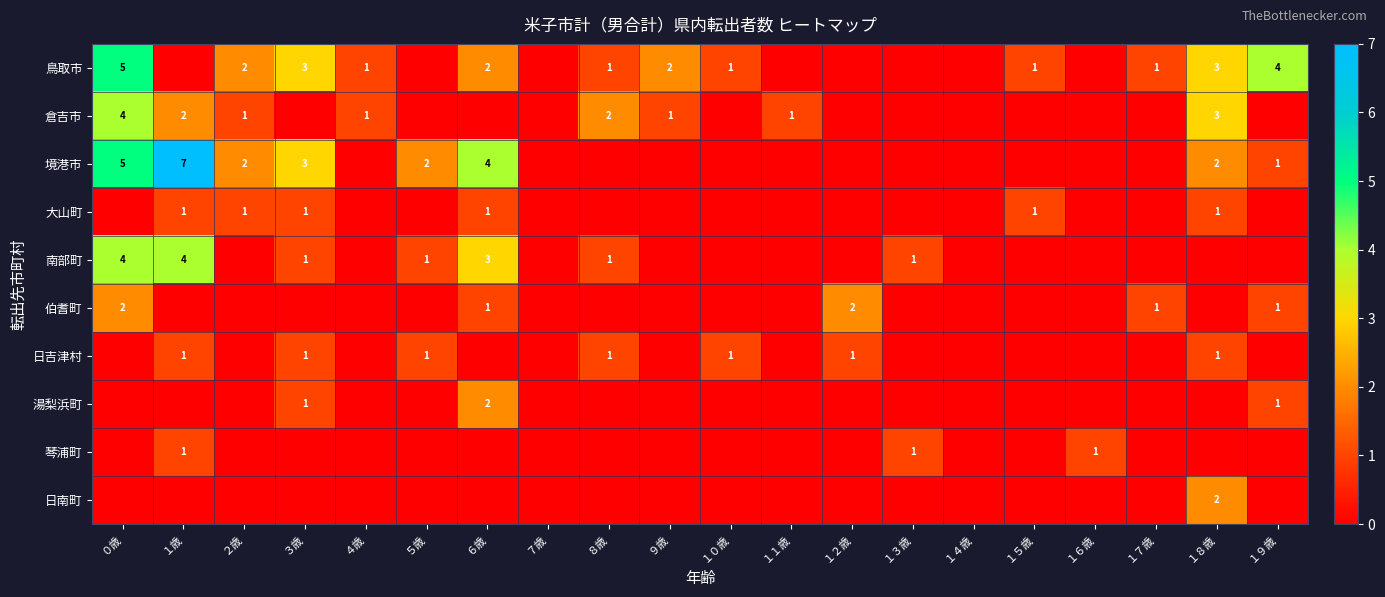

Is the value of 伯耆町 at １２歳 greater than the value of 日吉津村 at １８歳?

Yes